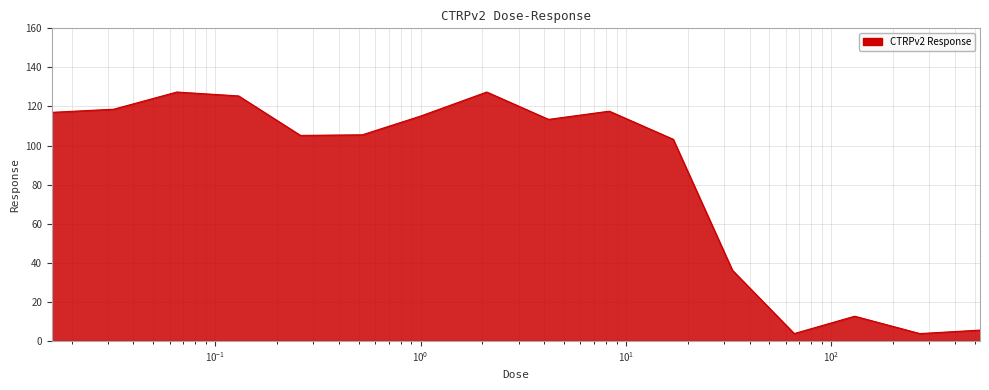

What is the minimum value shown in the chart?

3.8